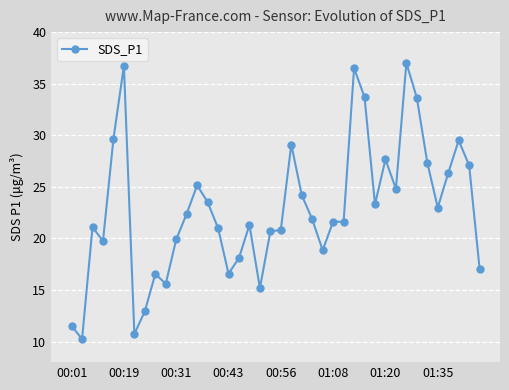

What is the average value?

22.8